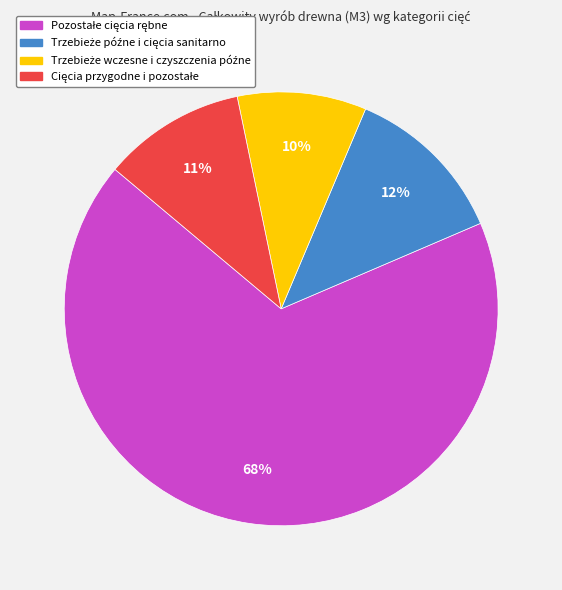

Does any single category account for the majority?

Yes